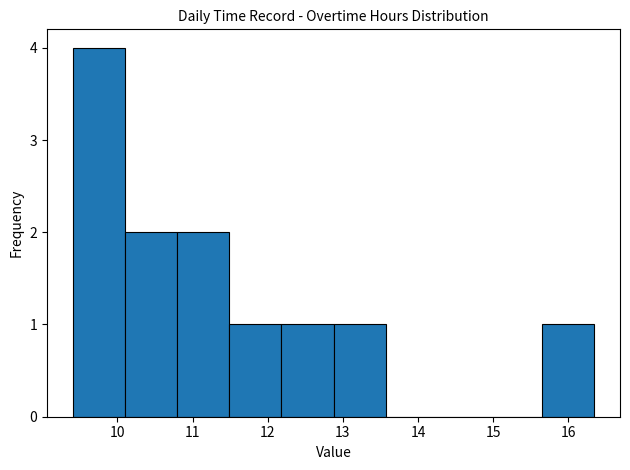

Which range on the x-axis has the tallest bar?

9.4 to 10.1